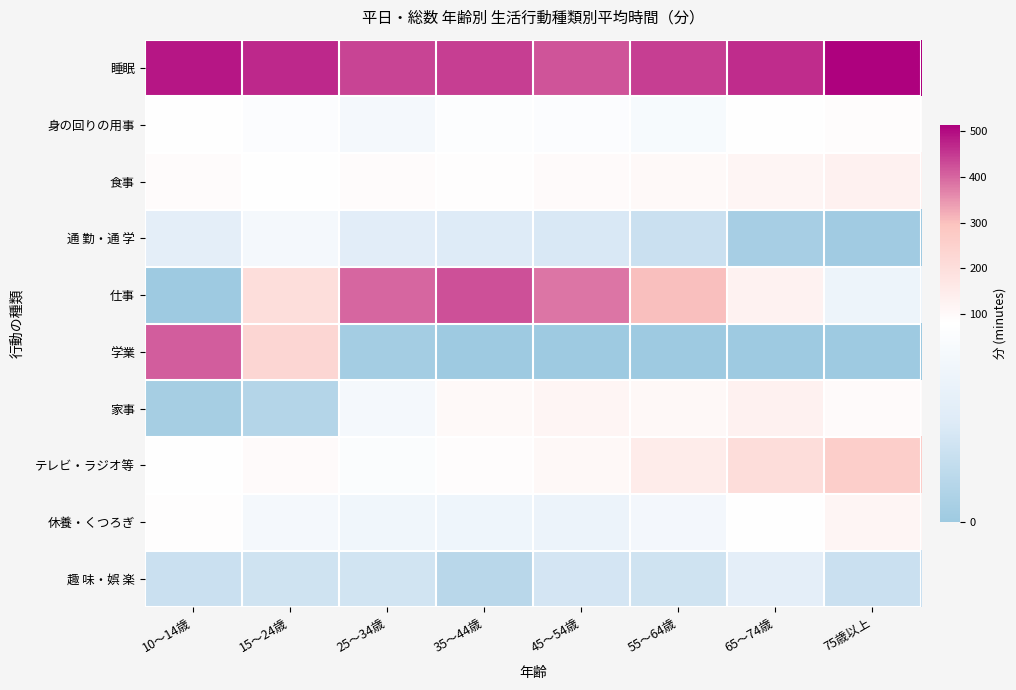

Reading left to right, list all the values displayed in this chart.

睡眠: 10～14歳=489	15～24歳=466	25～34歳=437	35～44歳=443	45～54歳=421	55～64歳=444	65～74歳=463	75歳以上=513
身の回りの用事: 10～14歳=79	15～24歳=76	25～34歳=68	35～44歳=77	45～54歳=75	55～64歳=70	65～74歳=82	75歳以上=89
食事: 10～14歳=91	15～24歳=80	25～34歳=93	35～44歳=84	45～54歳=96	55～64歳=103	65～74歳=115	75歳以上=129
通 勤・通 学: 10～14歳=48	15～24歳=68	25～34歳=46	35～44歳=41	45～54歳=37	55～64歳=28	65～74歳=6	75歳以上=2
仕事: 10～14歳=0	15～24歳=200	25～34歳=400	35～44歳=423	45～54歳=384	55～64歳=300	65～74歳=124	75歳以上=59
学業: 10～14歳=409	15～24歳=232	25～34歳=4	35～44歳=0	45～54歳=0	55～64歳=0	65～74歳=0	75歳以上=0
家事: 10～14歳=5	15～24歳=14	25～34歳=67	35～44歳=103	45～54歳=114	55～64歳=107	65～74歳=129	75歳以上=96
テレビ・ラジオ等: 10～14歳=80	15～24歳=94	25～34歳=74	35～44歳=88	45～54歳=107	55～64歳=148	65～74歳=204	75歳以上=262
休養・くつろぎ: 10～14歳=86	15～24歳=68	25～34歳=63	35～44歳=60	45～54歳=57	55～64歳=66	65～74歳=81	75歳以上=116
趣 味・娯 楽: 10～14歳=28	15～24歳=31	25～34歳=32	35～44歳=17	45～54歳=34	55～64歳=31	65～74歳=48	75歳以上=28